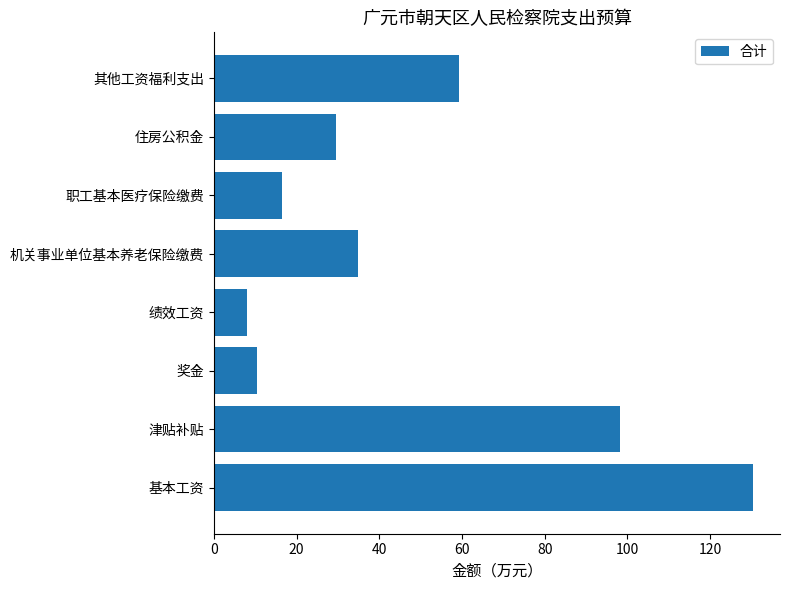

Rank the categories by value from highest to lowest.

基本工资, 津贴补贴, 其他工资福利支出, 机关事业单位基本养老保险缴费, 住房公积金, 职工基本医疗保险缴费, 奖金, 绩效工资